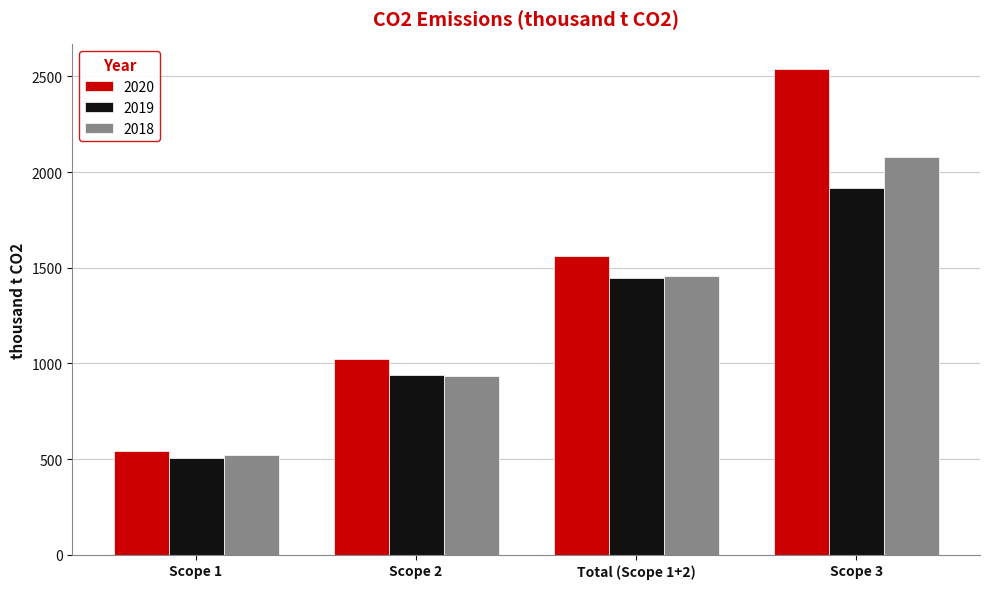

Is the value of 2019 at Scope 1 greater than the value of 2018 at Scope 3?

No